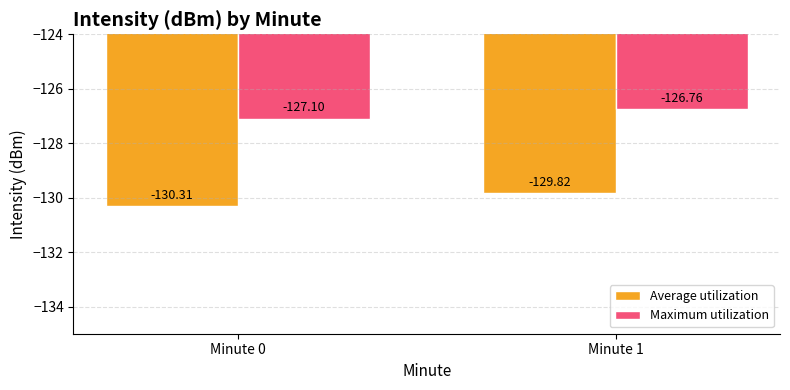

How many bars are there in each group?

2